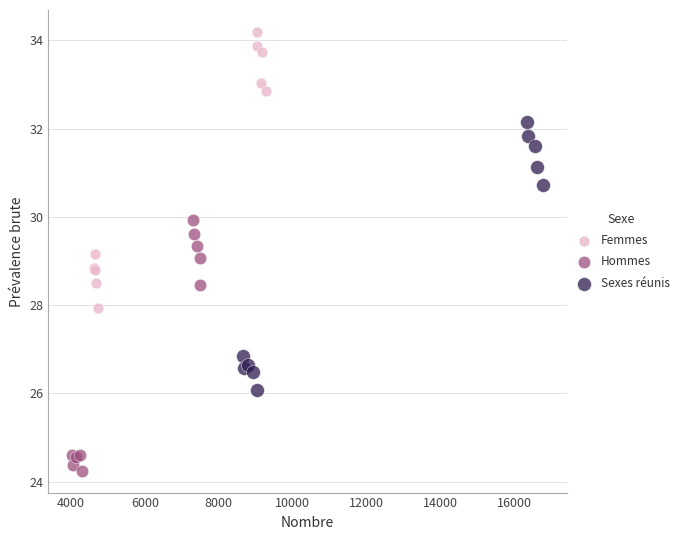

Which series reaches the maximum Y coordinate?

Femmes